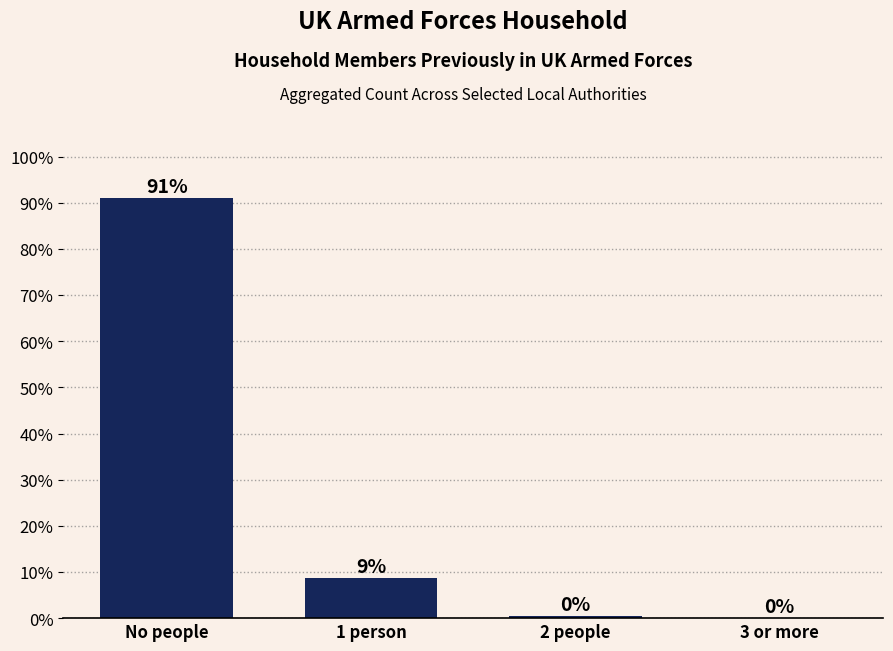

Where is the data nearest to the value 45?

1 person